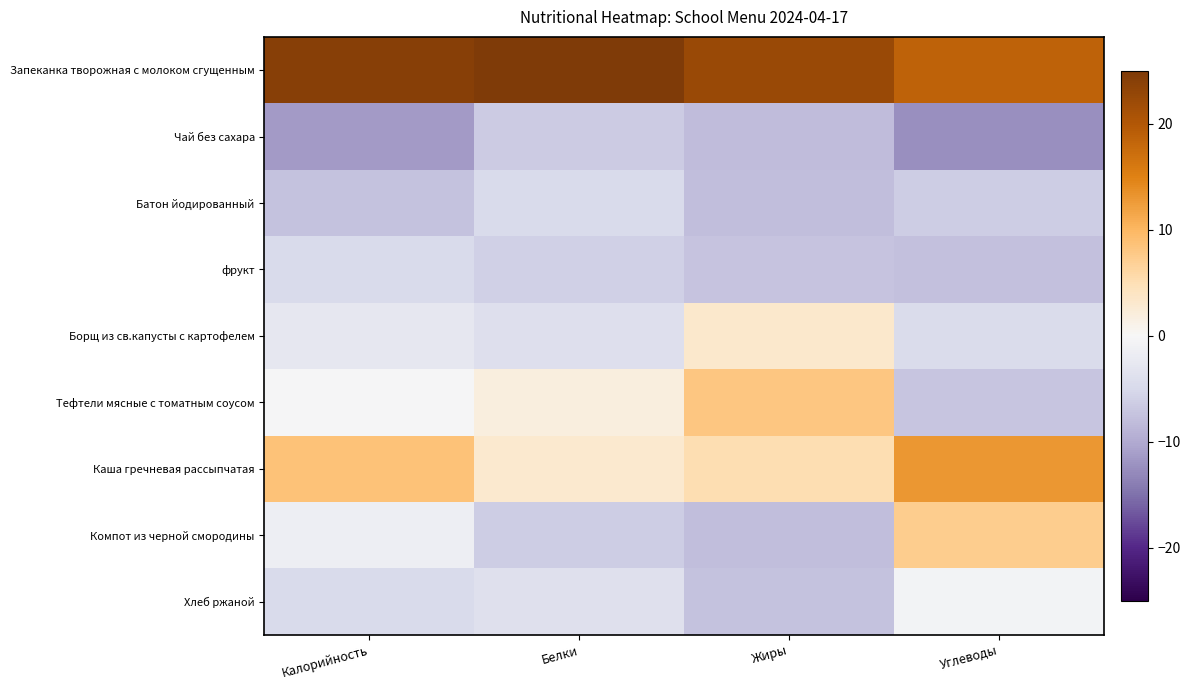

List the series in order of their peak value, lowest first.

Чай без сахара, Батон йодированный, фрукт, Хлеб ржаной, Борщ из св.капусты с картофелем, Компот из черной смородины, Тефтели мясные с томатным соусом, Каша гречневая рассыпчатая, Запеканка творожная с молоком сгущенным